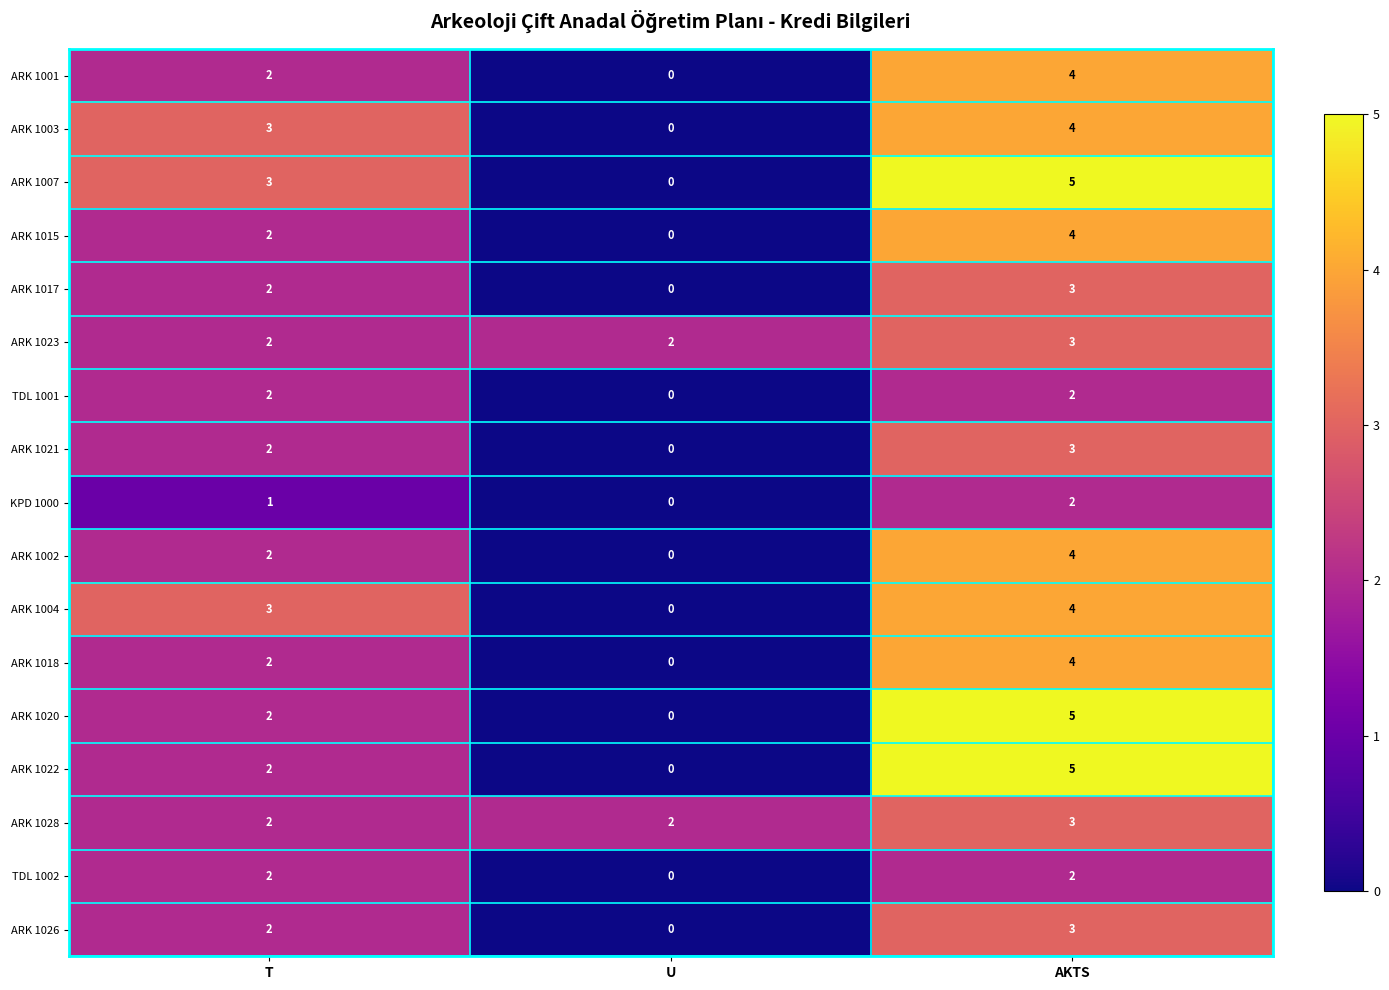

Count the number of categories in the chart.

3